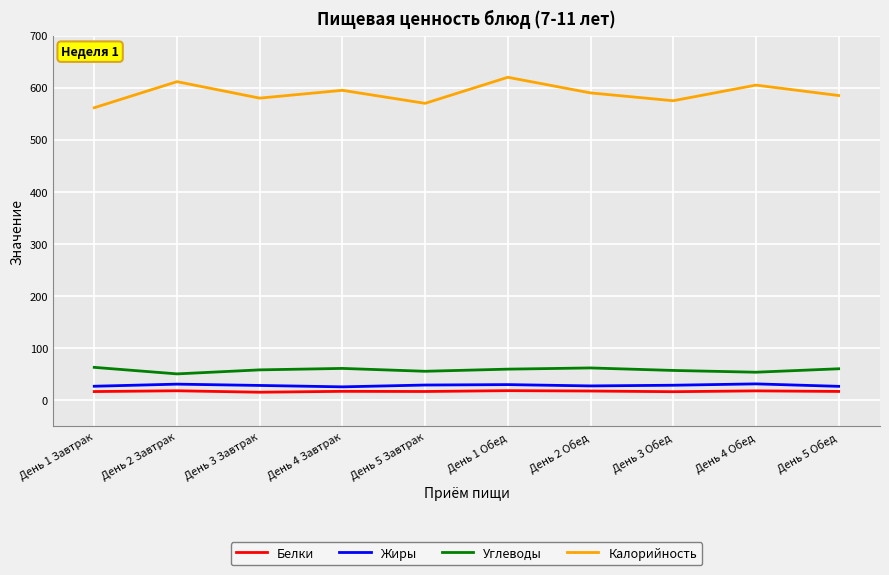

What is the minimum value for Белки?

15.5